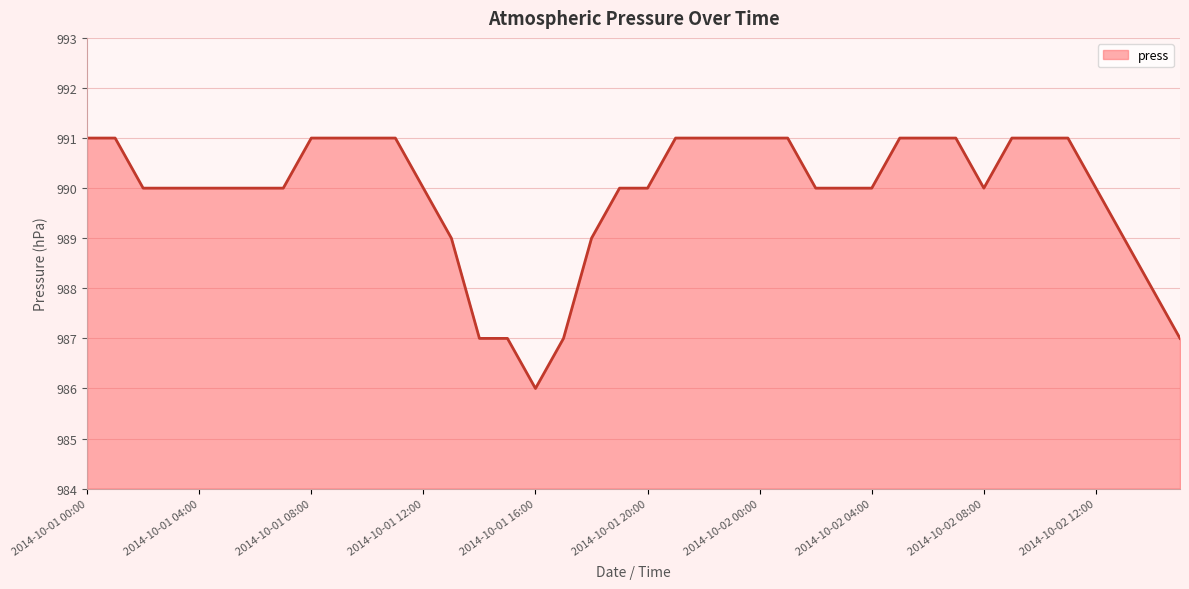

How many lines are shown in the chart?

1